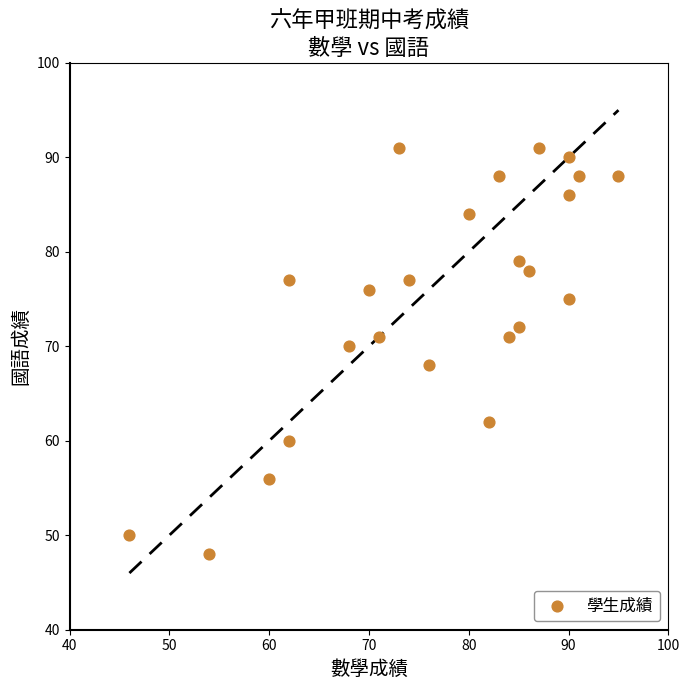

What is the range of X values (max minus min)?

49